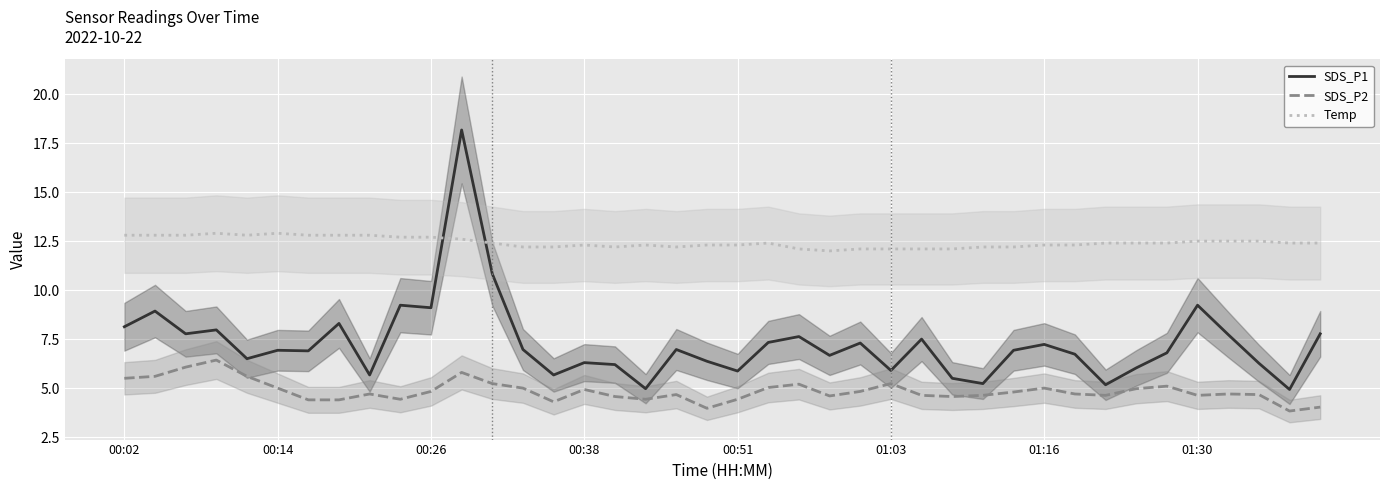

What is the total value across all series at 8?

23.2